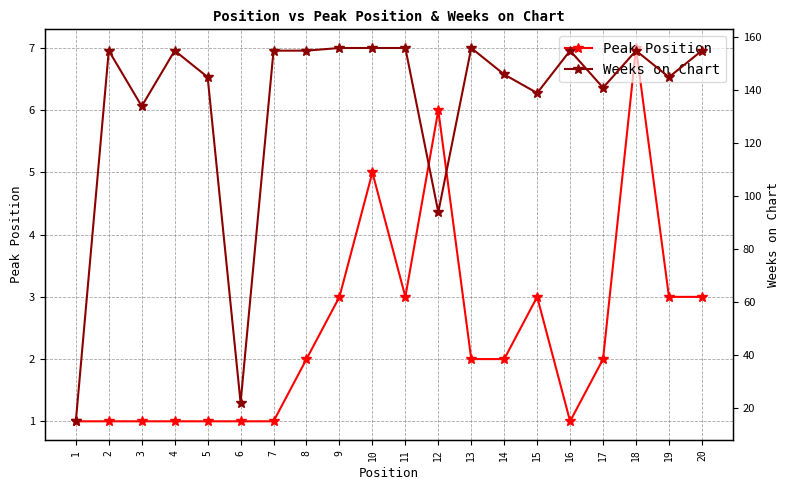

Which has a higher value, 2 or 18?

18